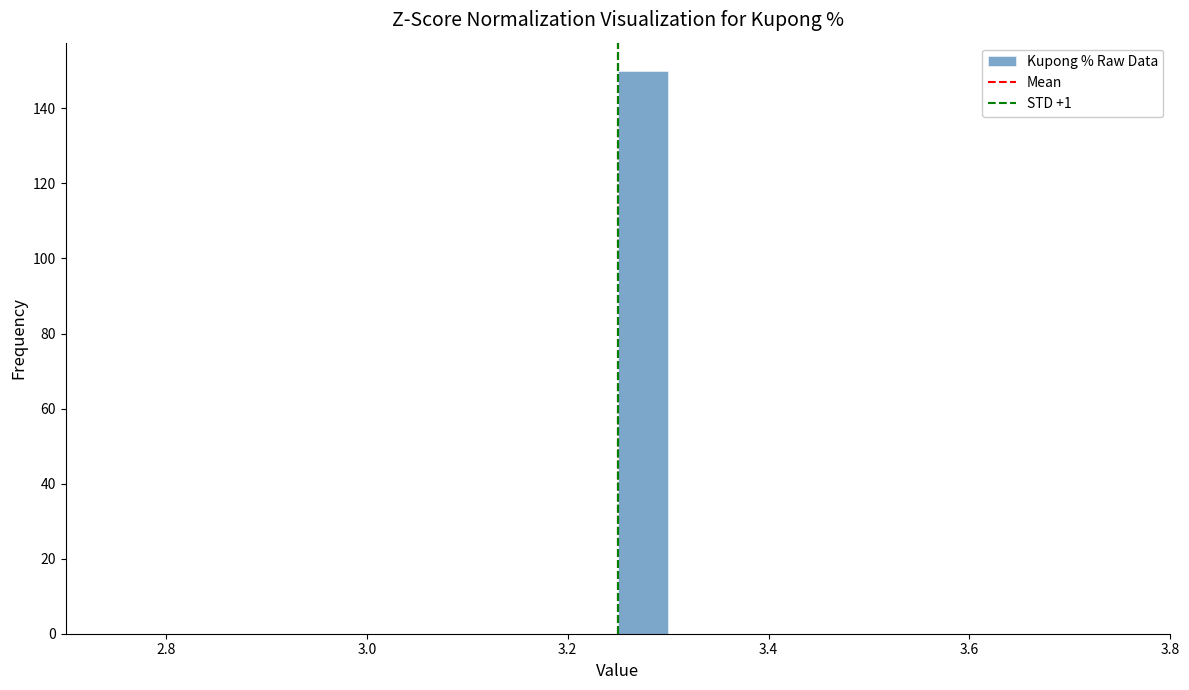

Around what value on the x-axis is the tallest bar? Give the approximate position of its centre, as read against the axis.

3.28